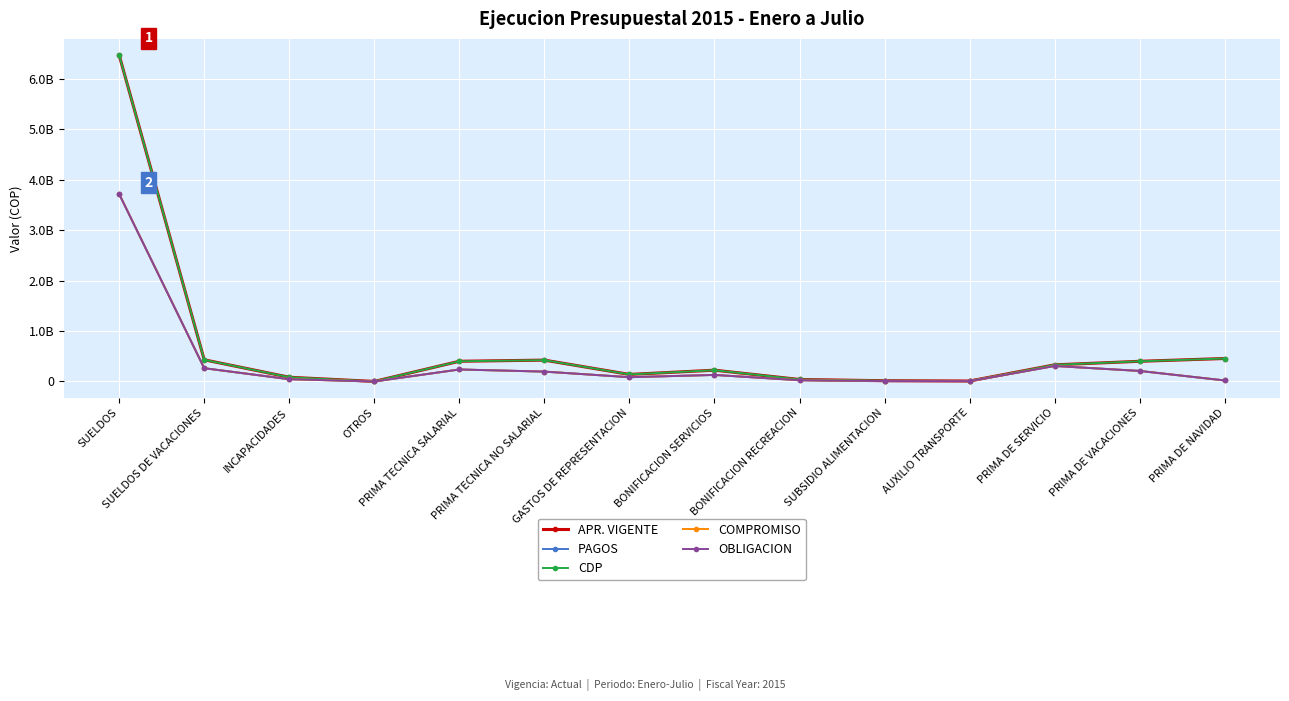

True or false: PAGOS has more than 1 interior local peaks.

True